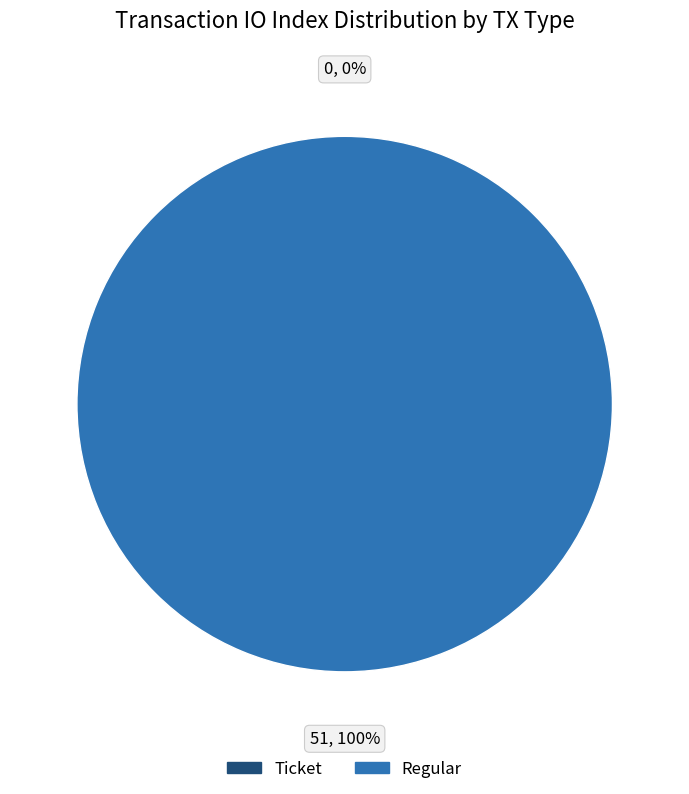

To the nearest percent, what is the difference between the largest and smallest slice percentages?

100%